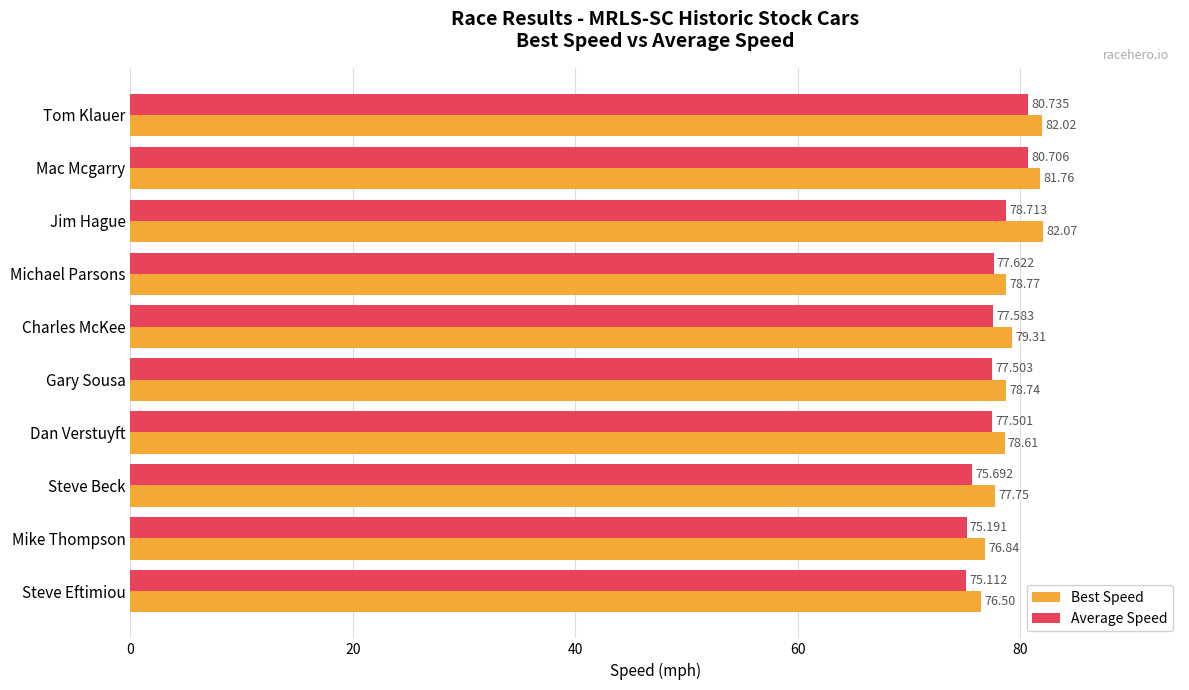

At which label does Best Speed reach its peak?

Jim Hague